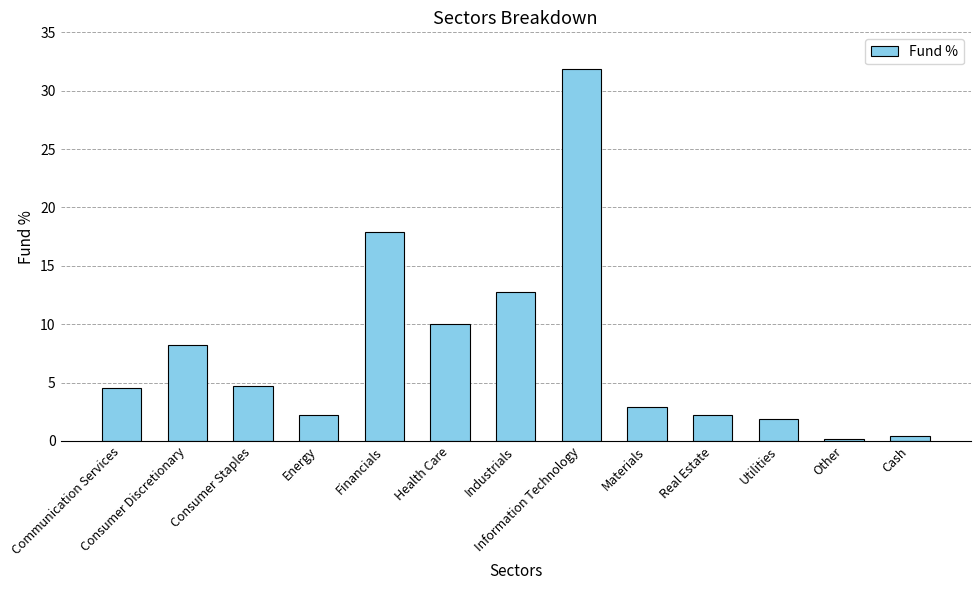

Reading left to right, what are all the values shown in this chart?

4.5	8.2	4.7	2.2	17.9	10.0	12.8	31.9	2.9	2.2	1.9	0.2	0.4